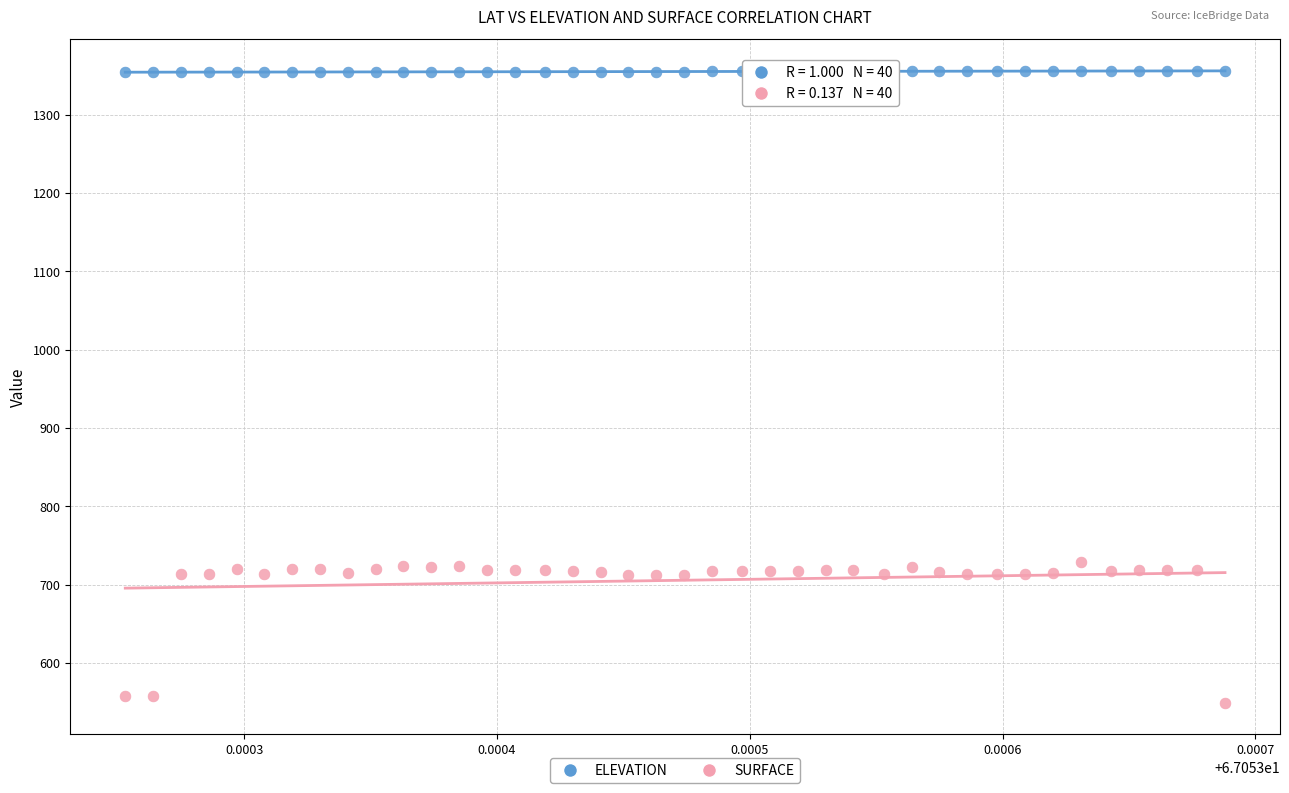

Which series reaches the minimum Y coordinate?

SURFACE